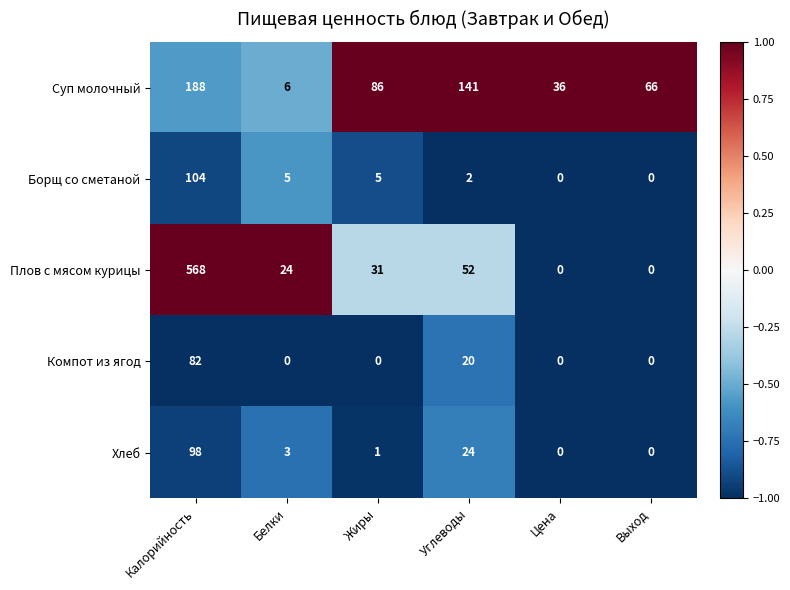

What is the sum of all Плов с мясом курицы values?

675